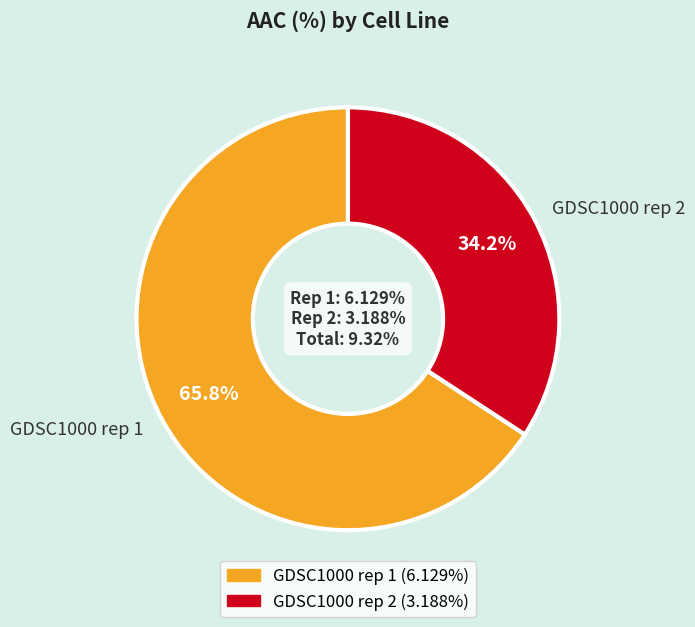

What is the ratio of the value at GDSC1000 rep 1 to the value at GDSC1000 rep 2?

1.9